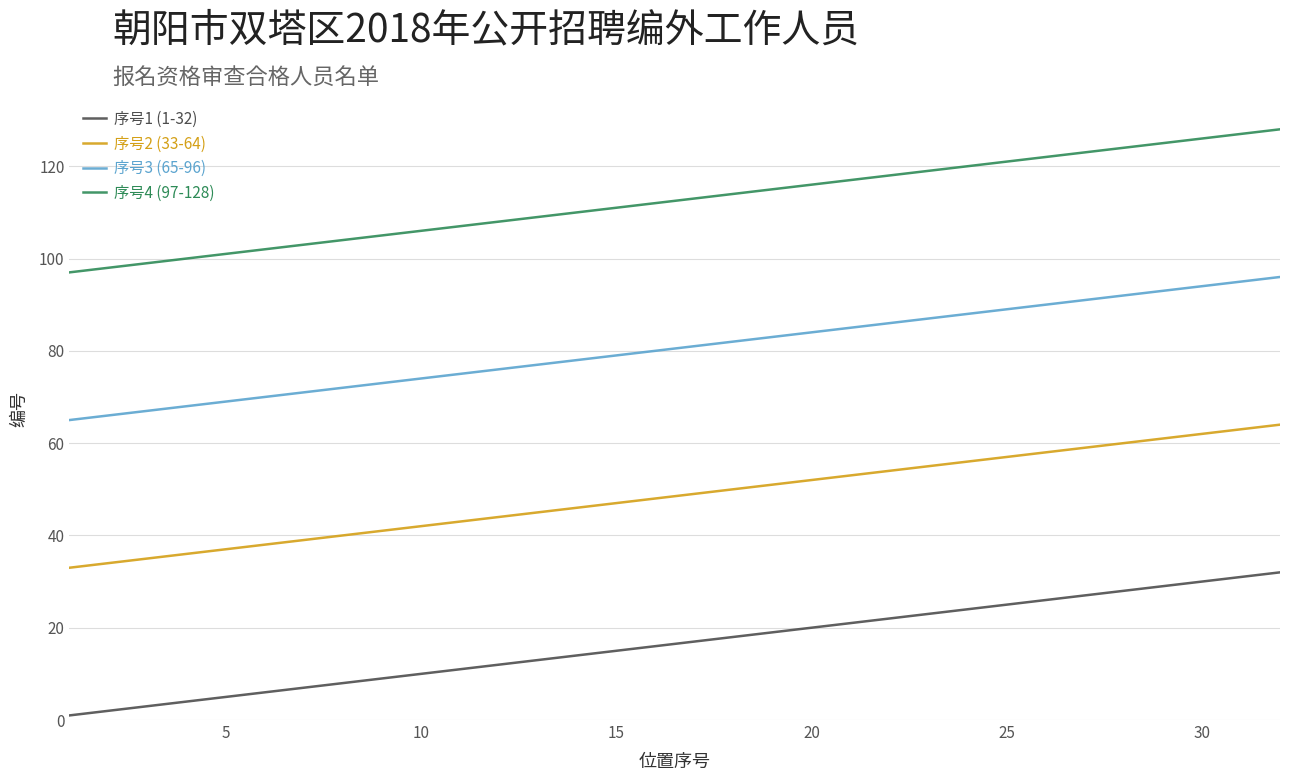

Which series has the largest total across all categories?

序号4 (97-128)